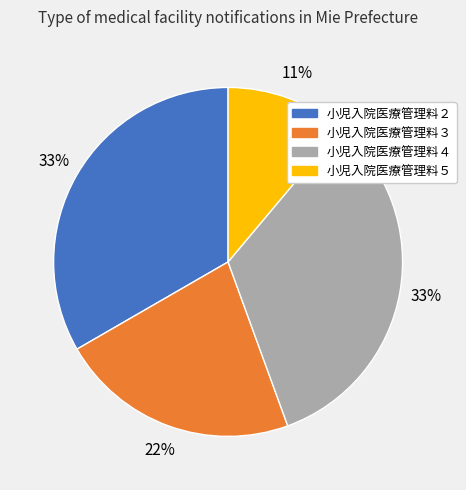

To the nearest percent, what is the combined percentage of 小児入院医療管理料３ and 小児入院医療管理料５?

33%